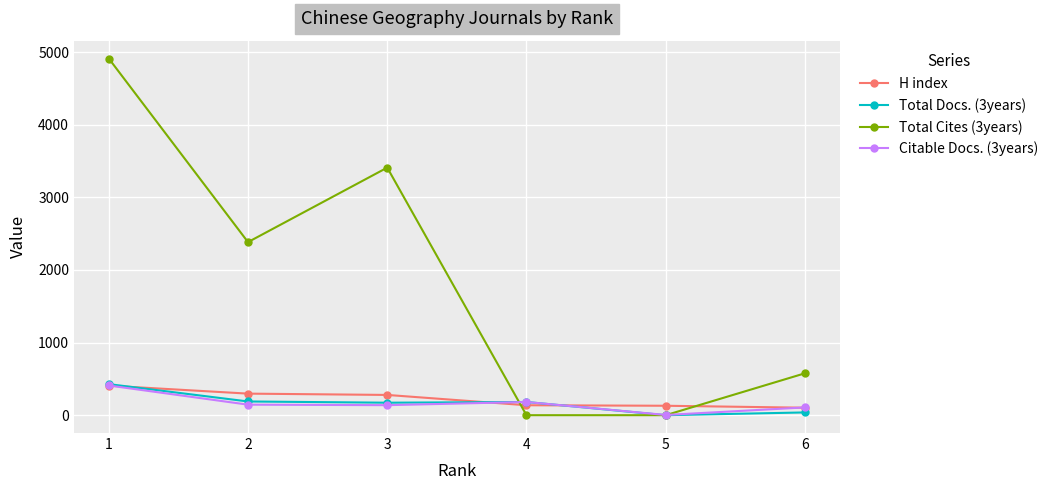

The value of H index at 1 is 407. True or false?

True